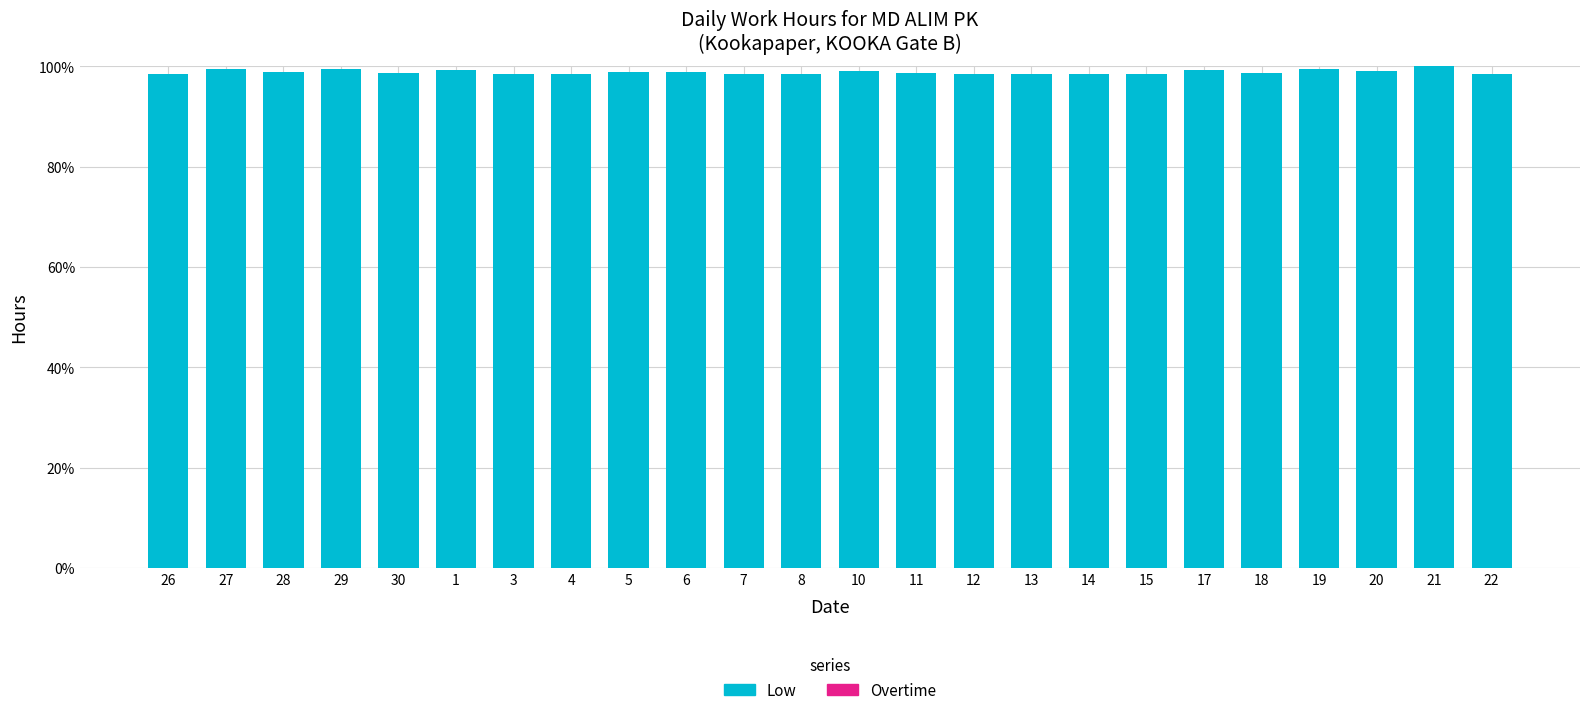

What is the maximum value shown in the chart?

100.0